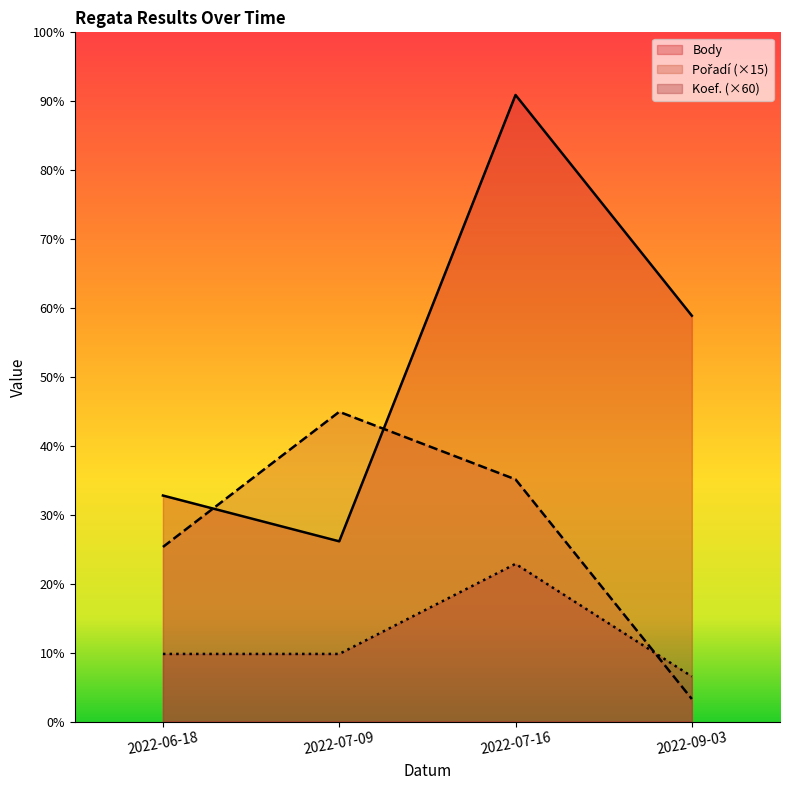

What is the average value of the Body series?

958